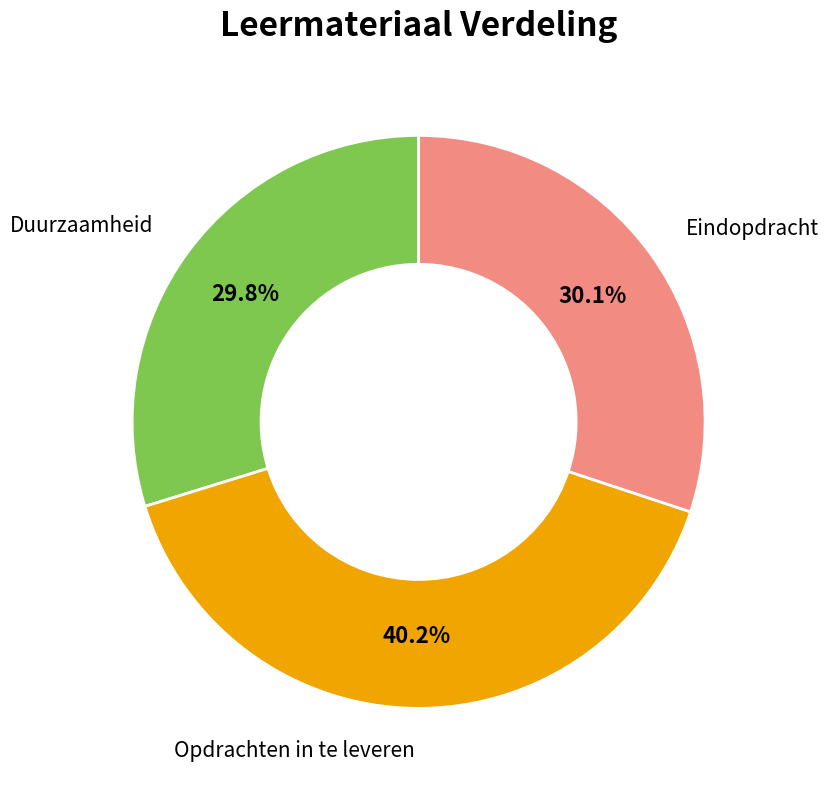

What is the largest slice in the pie chart?

Opdrachten in te leveren